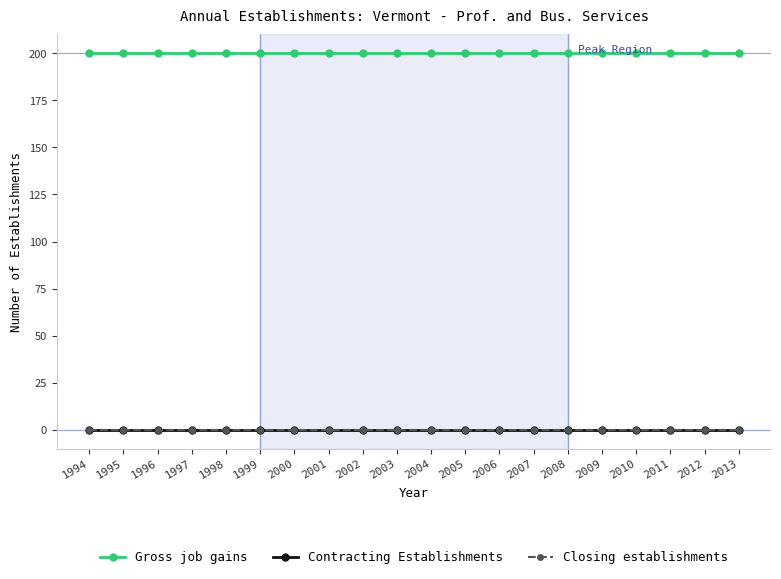

Does the chart have visible grid lines?

No